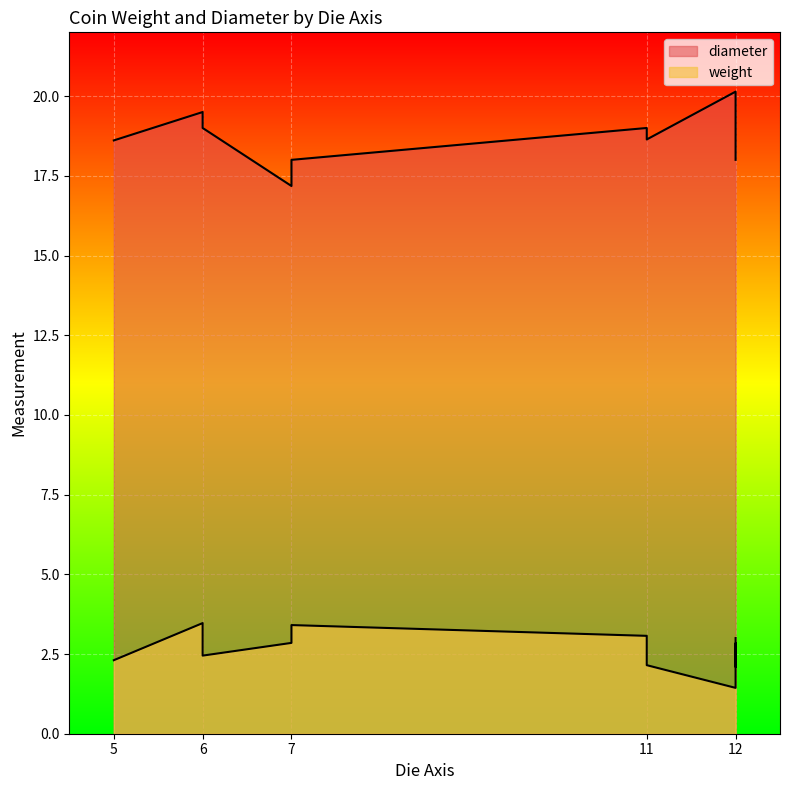

Rank the series by their average value, from highest to lowest.

diameter, weight